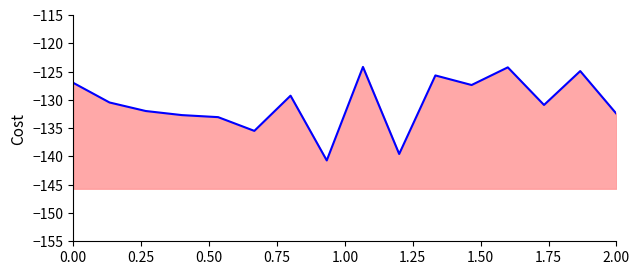

What is the minimum value shown in the chart?

-140.7